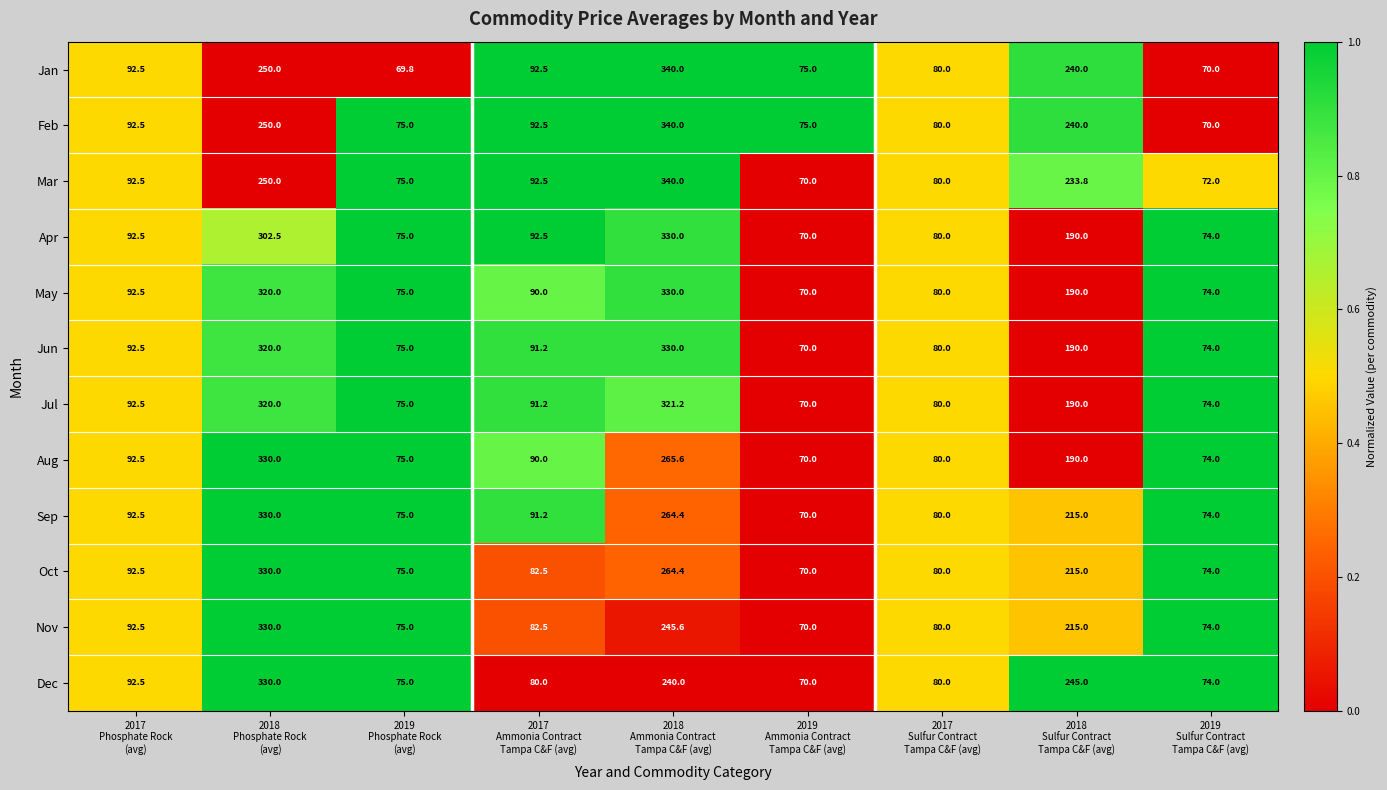

What is the maximum value for Jul?

321.2